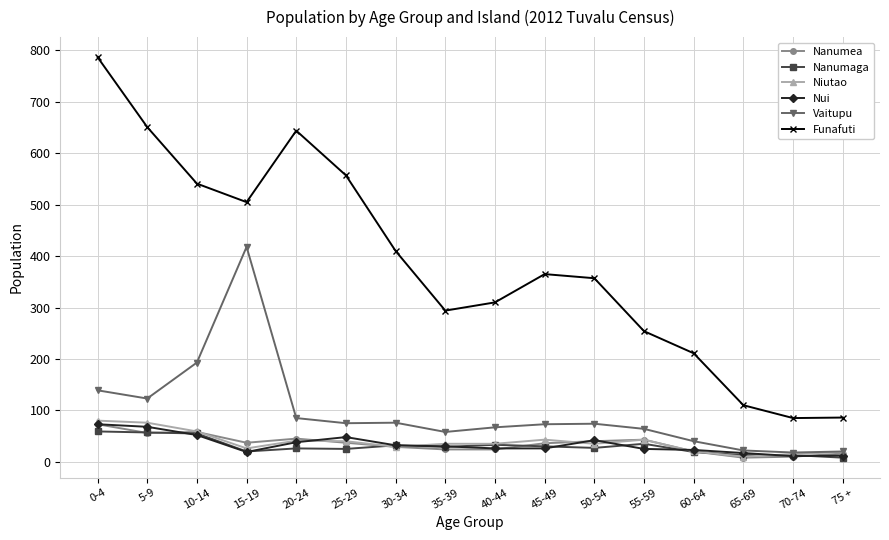

How many lines are shown in the chart?

6